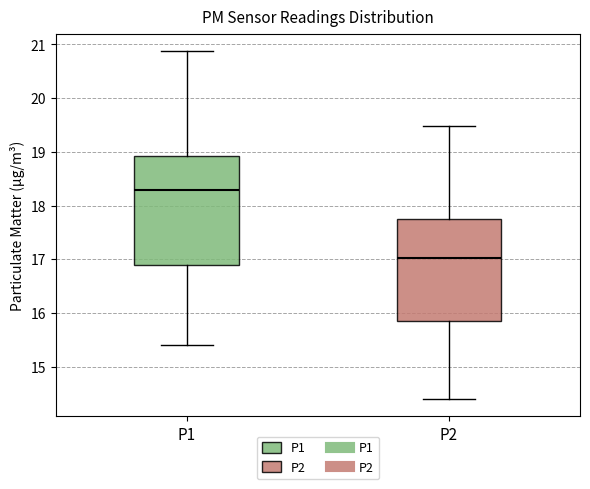

Where does the lower whisker of the box for P2 end on the y-axis? The values are not printed on the chart, so give them approximately, as read against the axis.

14.4